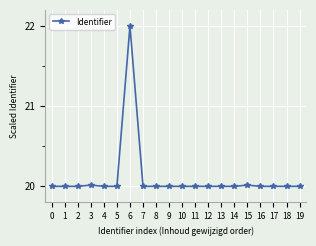

True or false: the data shows 20.0 at 12.

True